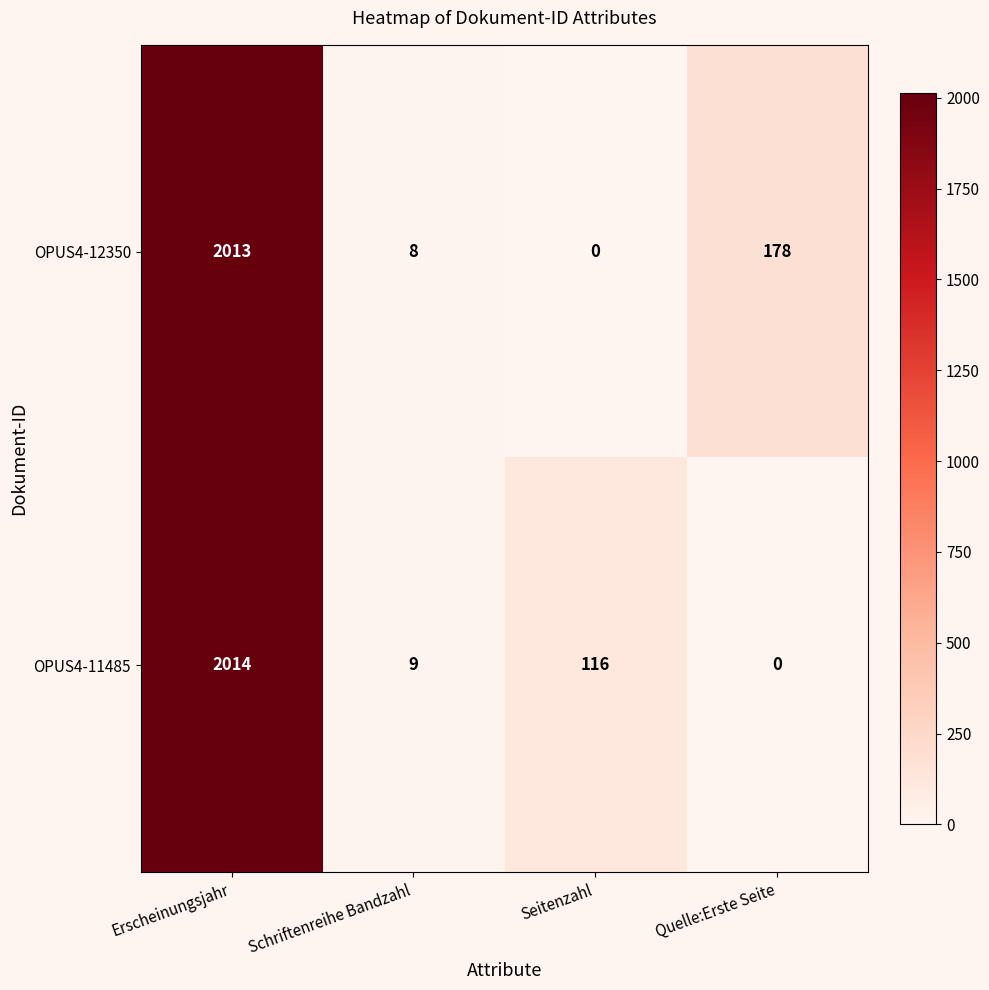

Reading right to left, transcribe all the data shown in this chart.

OPUS4-12350: 178	0	8	2013
OPUS4-11485: 0	116	9	2014